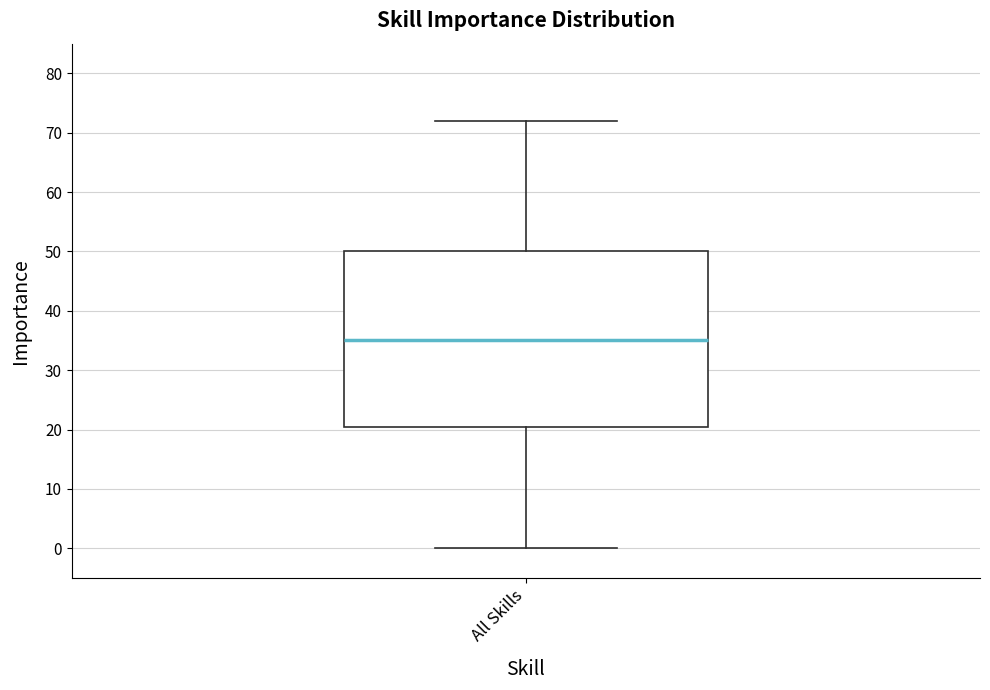

Where does the lower whisker of the box for All Skills end on the y-axis? The values are not printed on the chart, so give them approximately, as read against the axis.

0